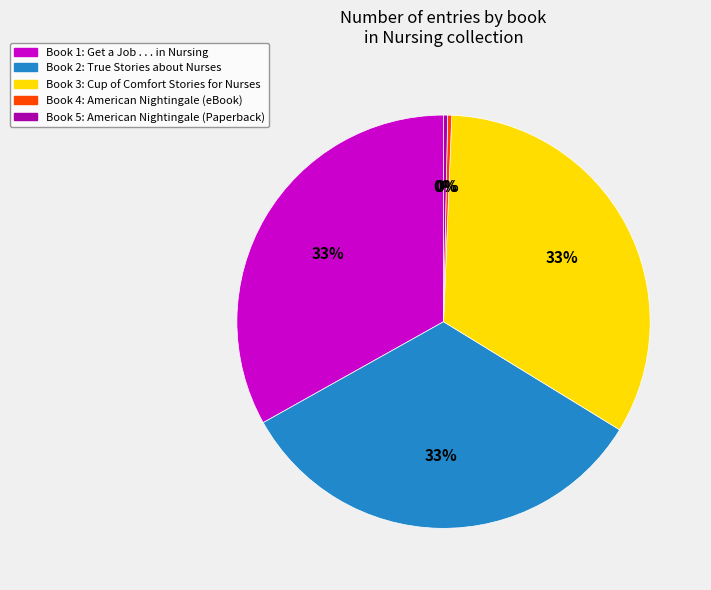

Do Book 1: Get a Job . . . in Nursing and Book 5: American Nightingale (Paperback) together represent more than half of the pie?

No